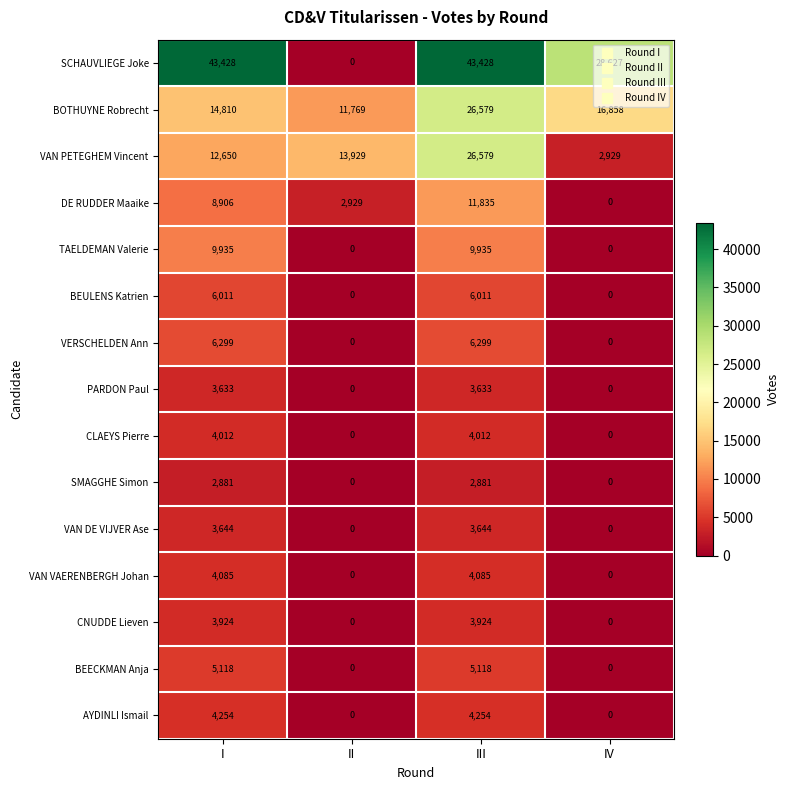

How many categories are shown in the chart?

4